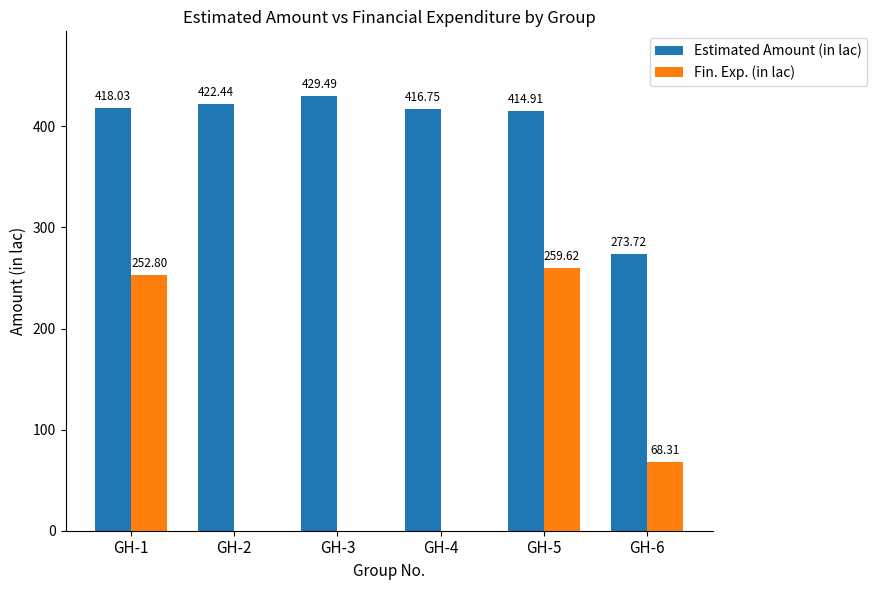

Is the value of Estimated Amount (in lac) at GH-6 greater than the value of Fin. Exp. (in lac) at GH-1?

Yes